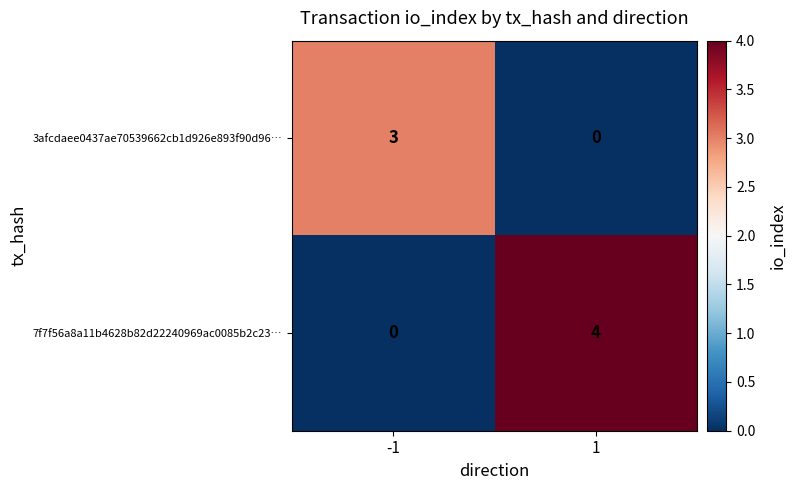

What is the sum of the 3afcdaee0437ae70539662cb1d926e893f90d96… values at -1 and 1?

3